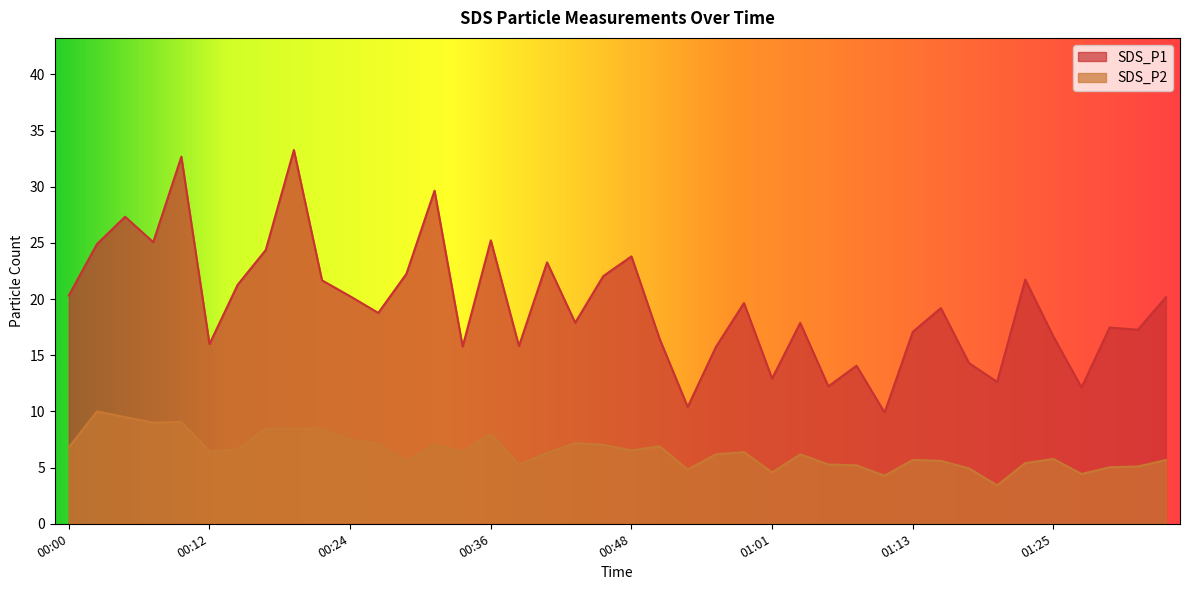

True or false: SDS_P2 has more than 2 points higher than both neighbors.

True